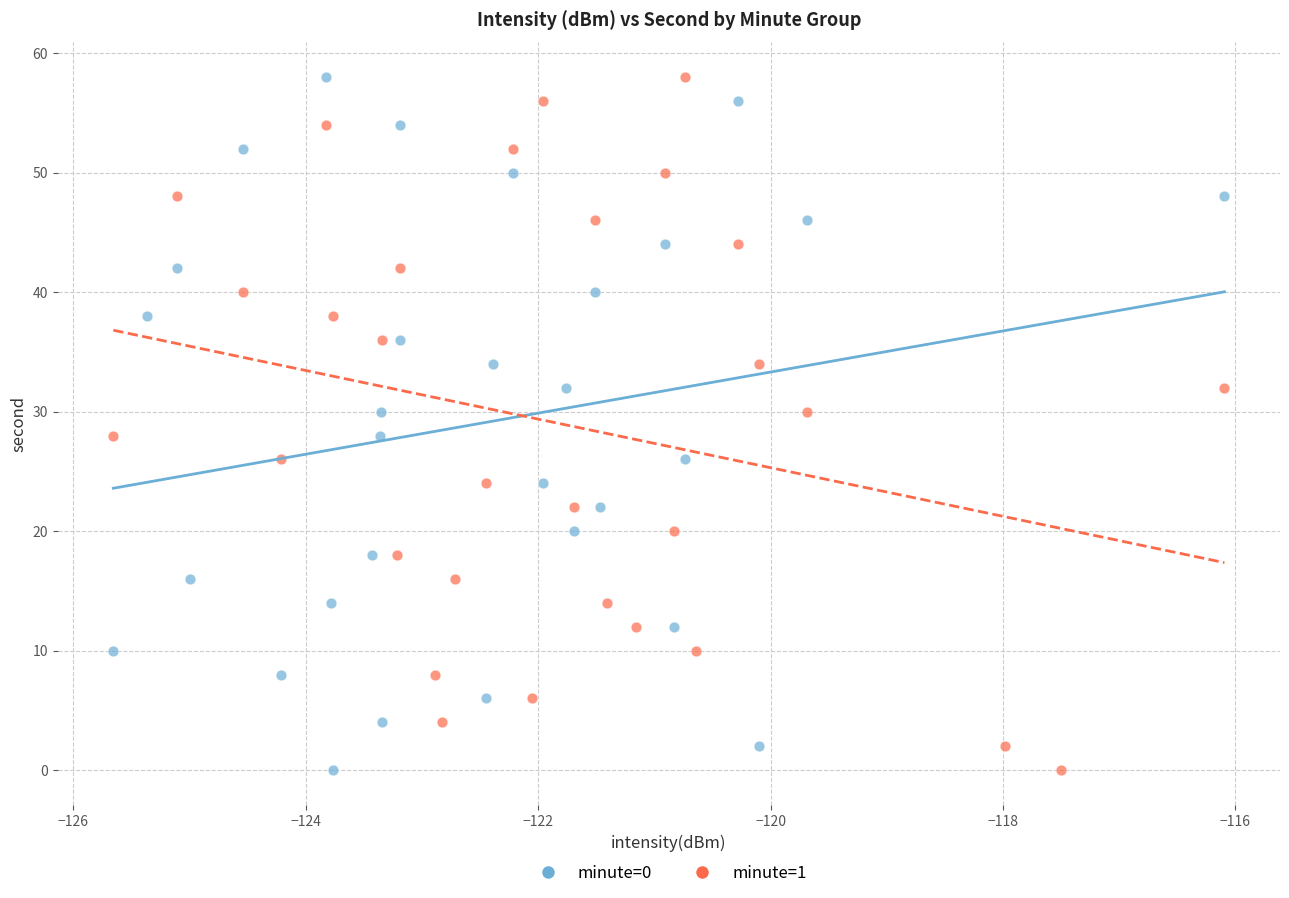

What are all the series names shown in the legend?

minute=0, minute=1